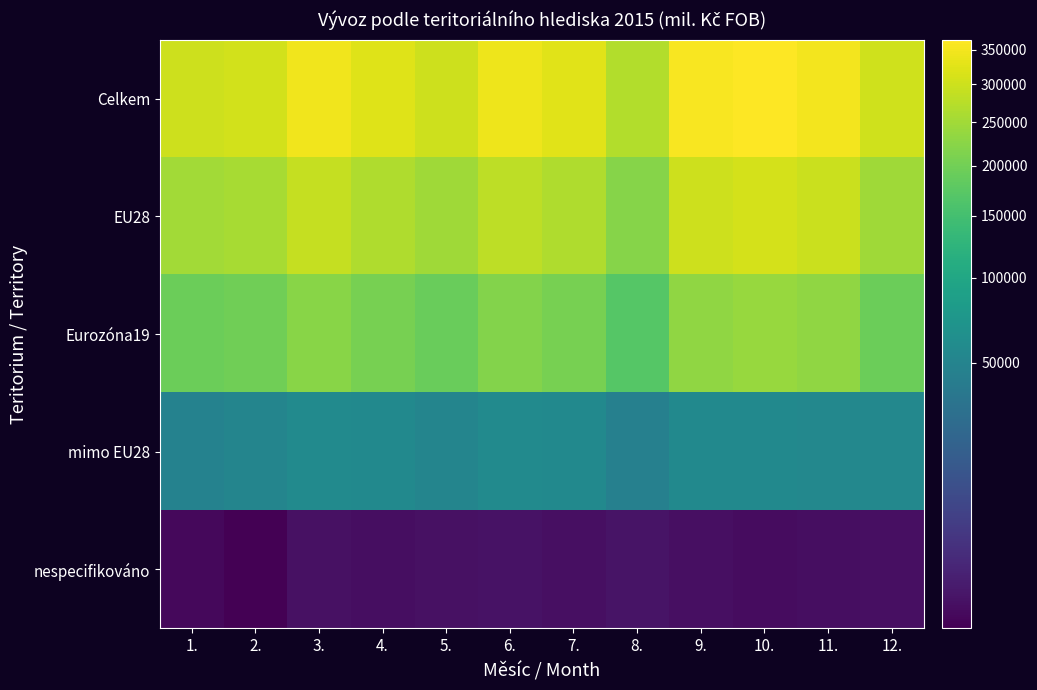

Which series changed the most between 4. and 10.?

Celkem